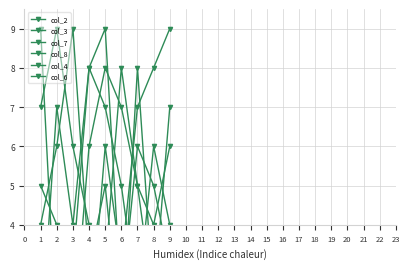

List the series in order of their peak value, lowest first.

col_2, col_3, col_7, col_8, col_4, col_6